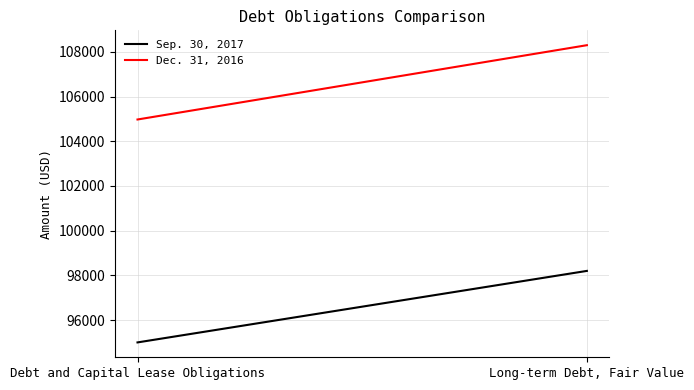

Which series changed the most between Debt and Capital Lease Obligations and Long-term Debt, Fair Value?

Dec. 31, 2016